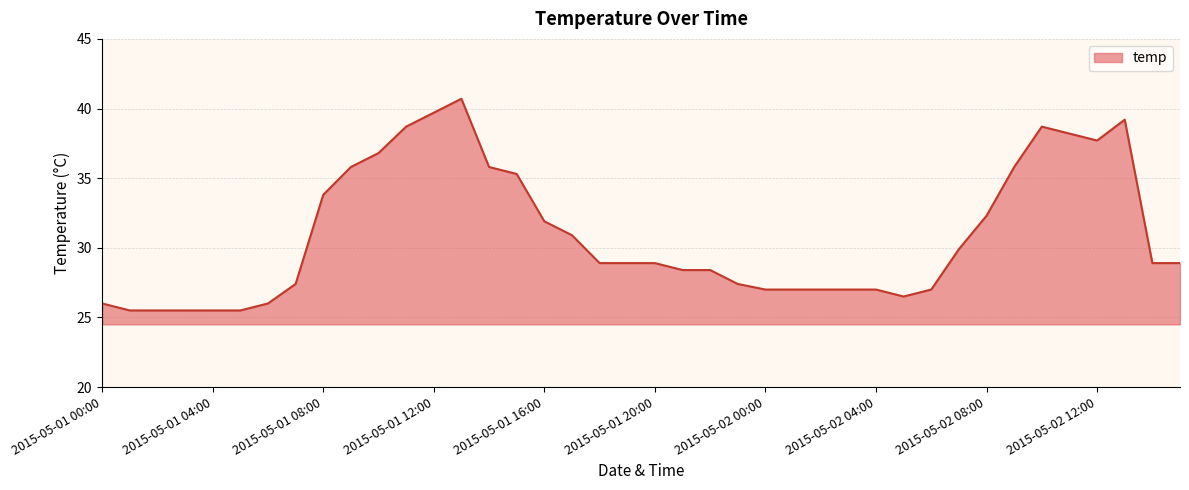

What is the difference between the maximum and minimum values?

15.2